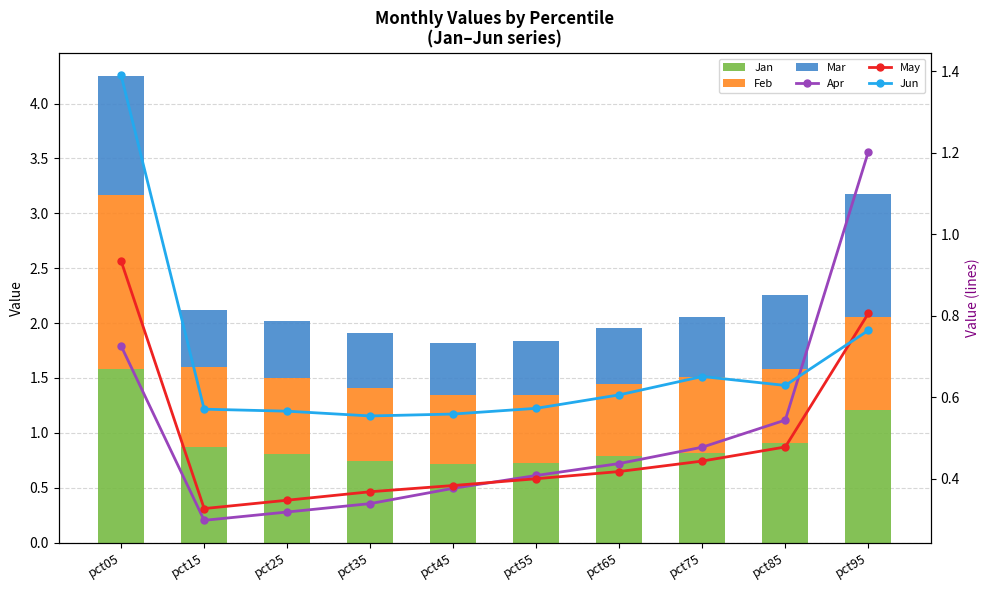

What is the total value across all series at pct35?

3.2